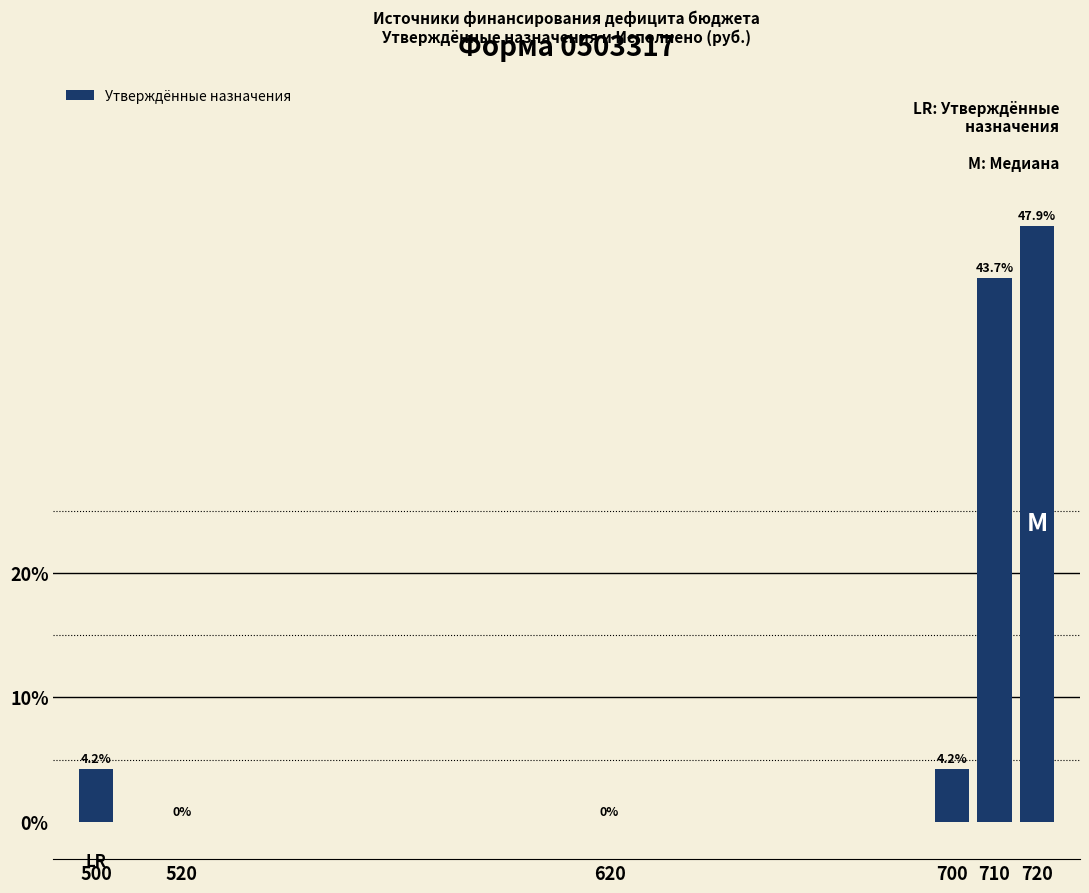

Reading left to right, what are all the values shown in this chart?

500=4.2	520=0.0	620=0.0	700=4.2	710=43.7	720=47.9